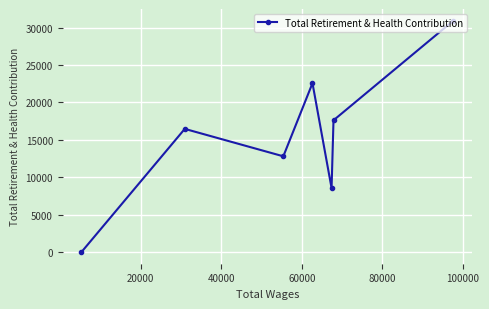

How many categories are shown in the chart?

7